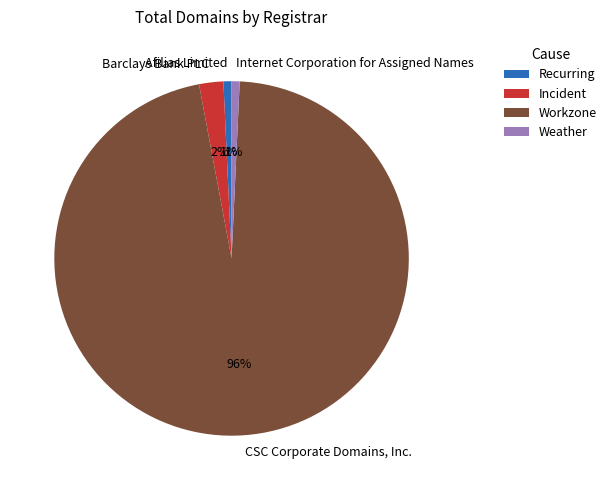

To the nearest percent, what portion does CSC Corporate Domains, Inc. represent?

96%